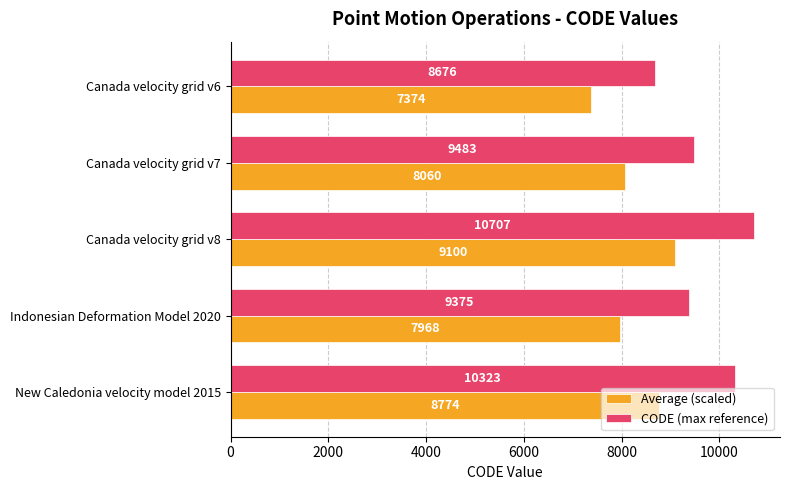

Which series has the widest spread of values?

CODE (max reference)